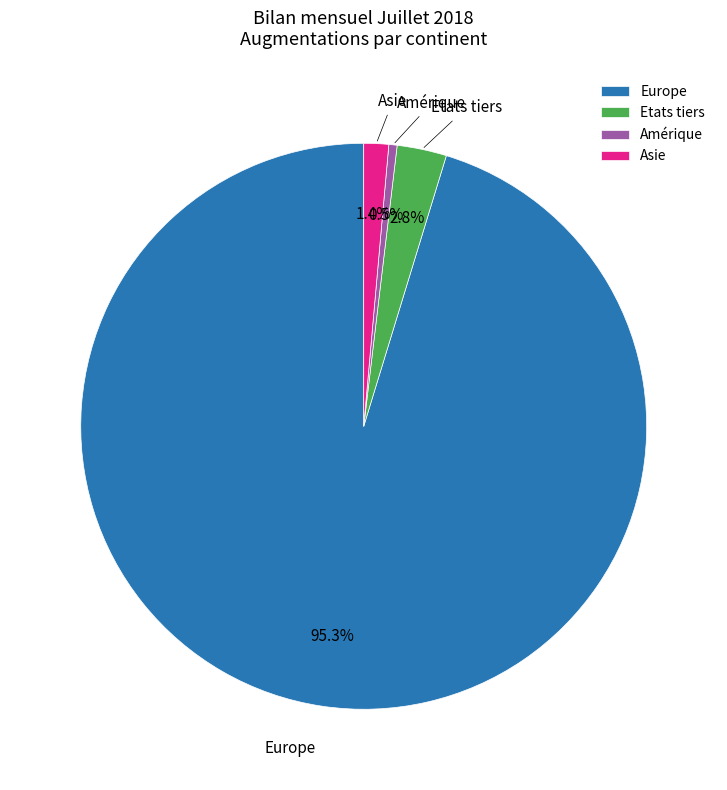

Does any single category account for the majority?

Yes